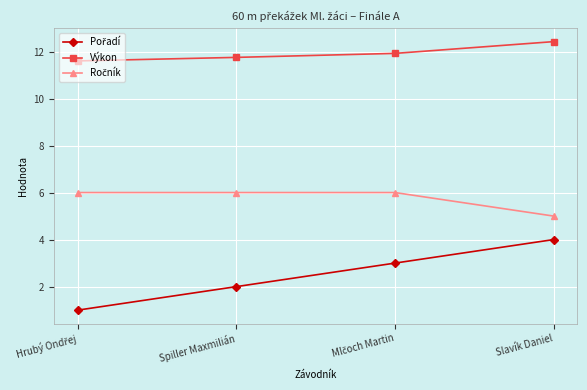

What is the spread (max minus min) of values at Slavík Daniel?

8.4